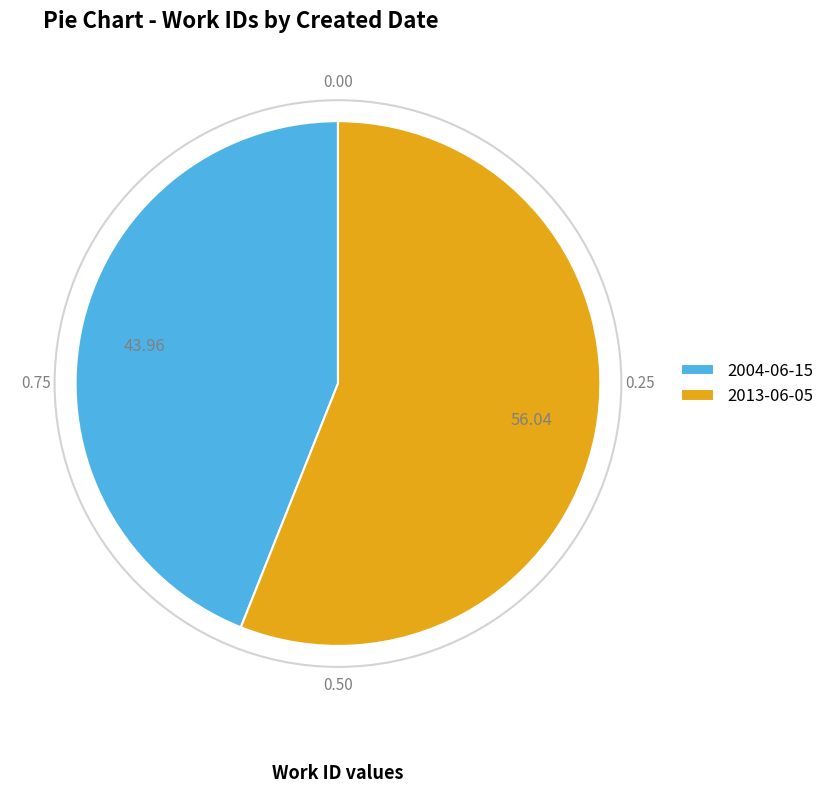

Do 2004-06-15 and 2013-06-05 together represent more than half of the pie?

Yes